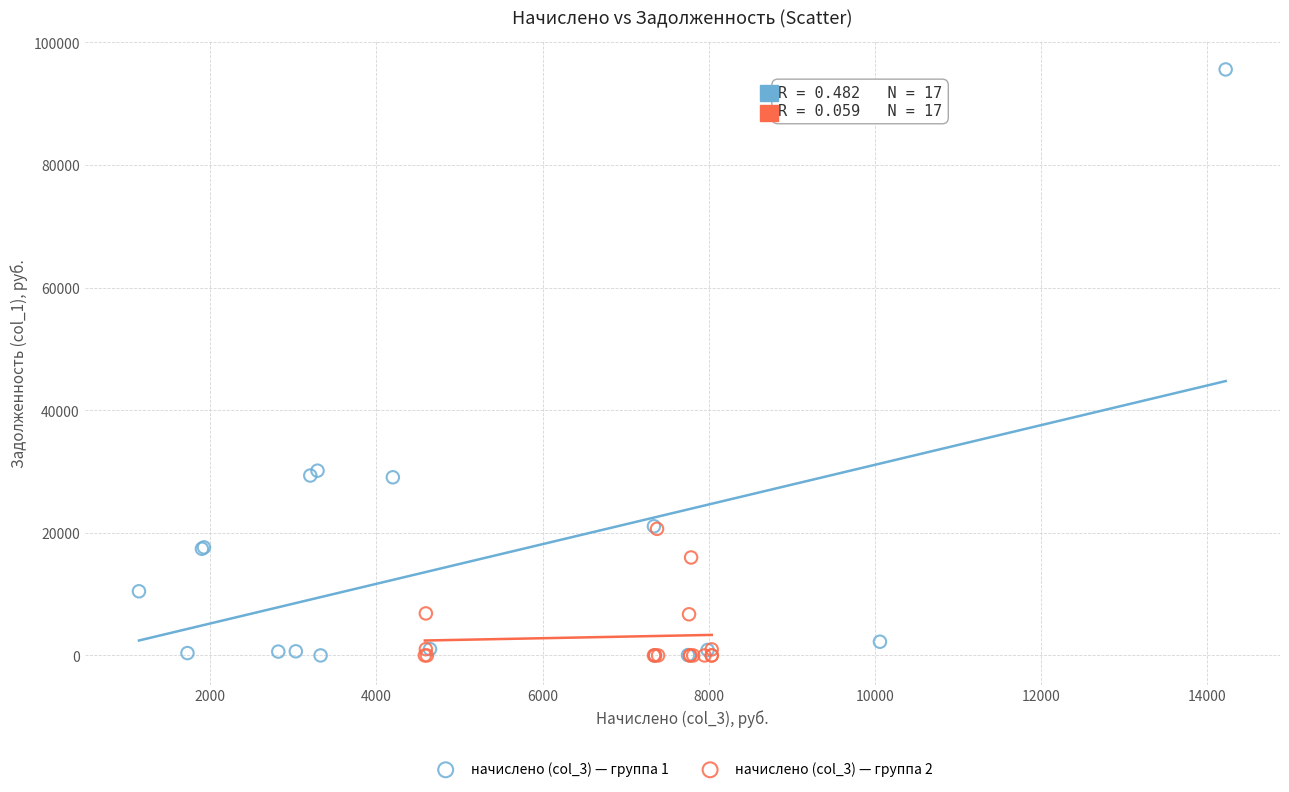

Which series contains the highest Y value?

начислено (col_3) — группа 1